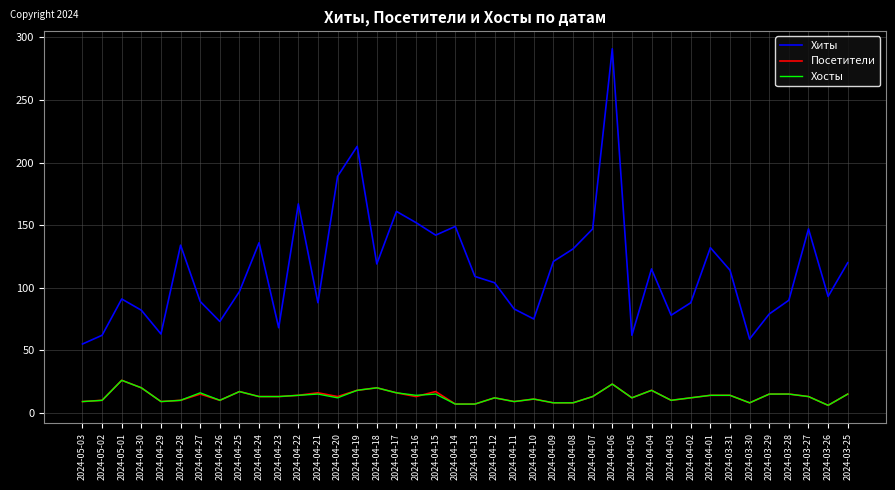

What is the greatest value displayed?

291